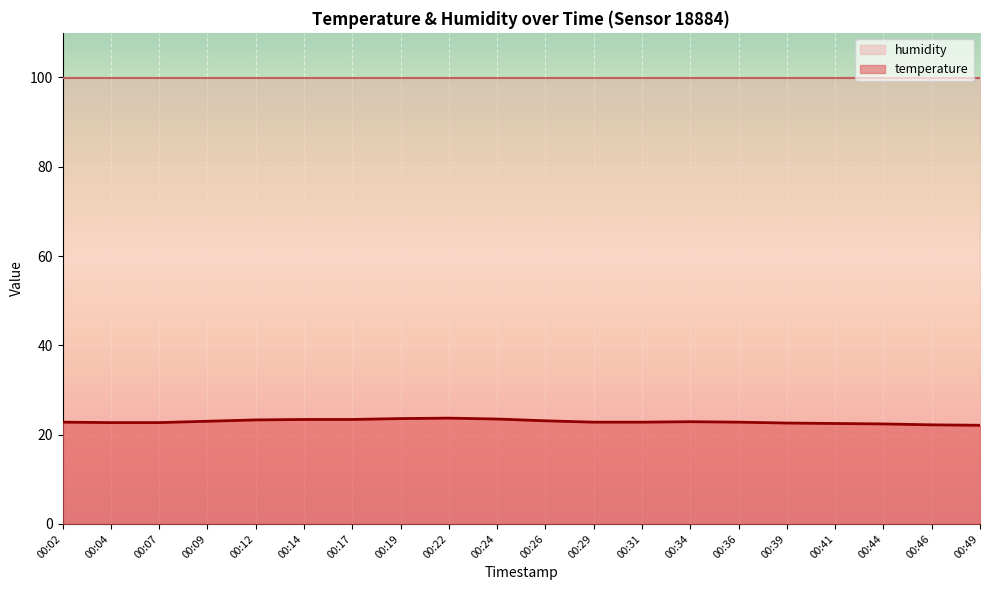

What is the change in value from 00:04 to 00:09?

+0.3